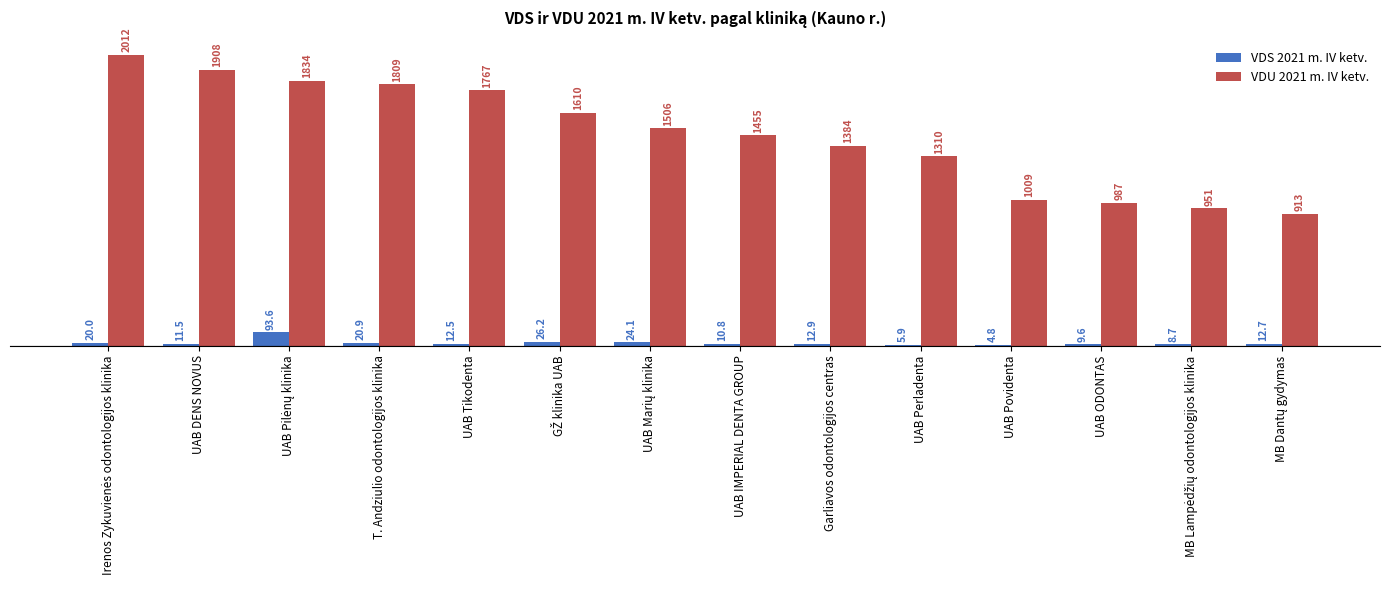

Are the bars horizontal?

No